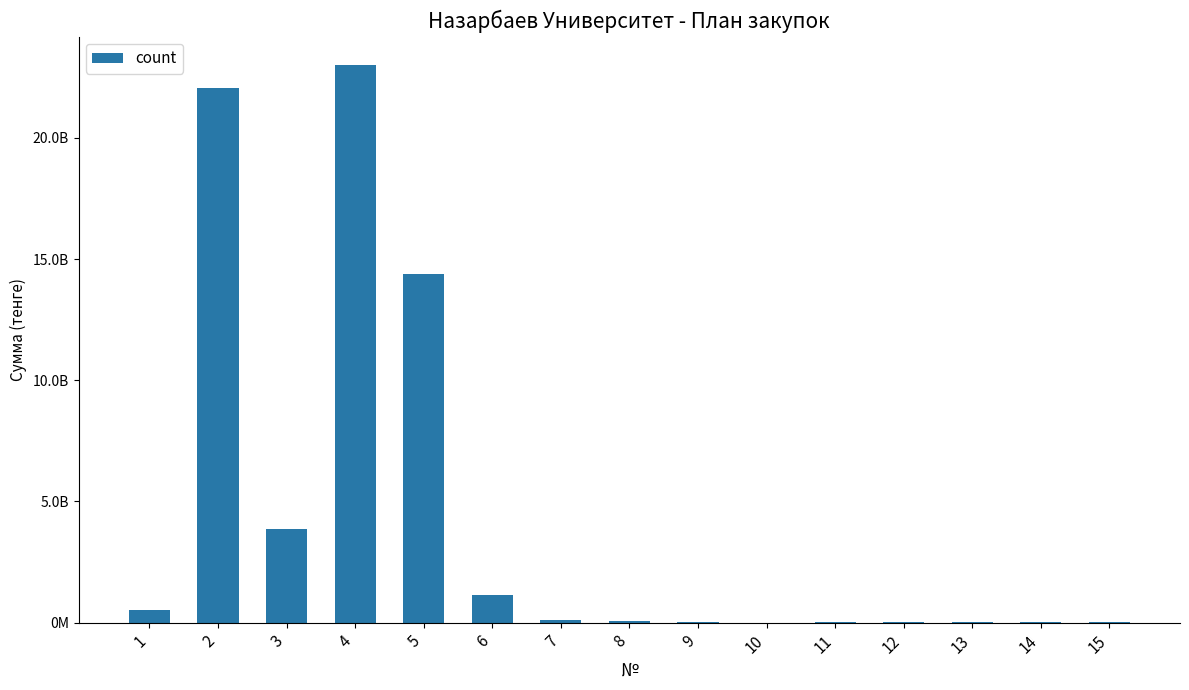

True or false: the data shows 39448547 at 12.

False